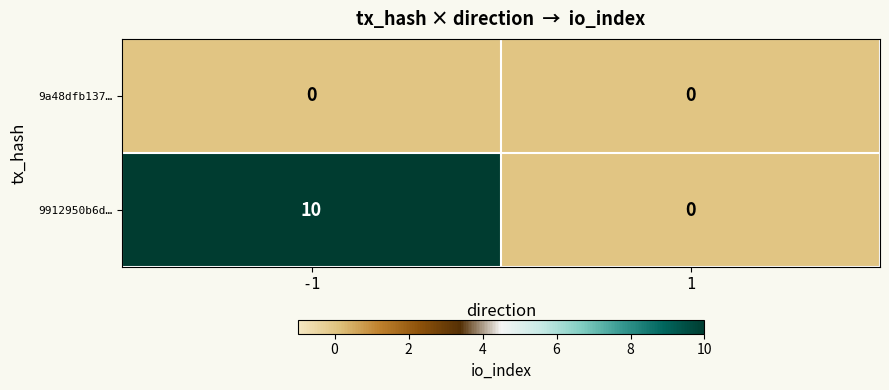

What is the sum of the 9912950b6d… values at 1 and -1?

10